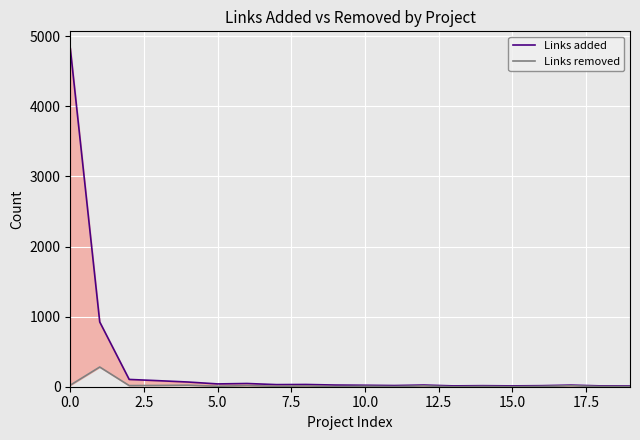

At which category does Links removed reach its first local valley?

5.0